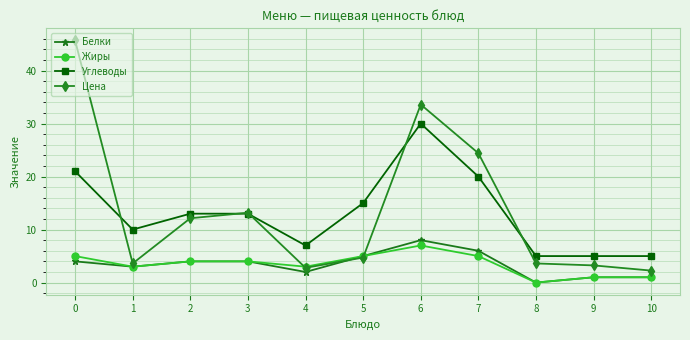

Rank the series by their maximum value, from highest to lowest.

Цена, Углеводы, Белки, Жиры